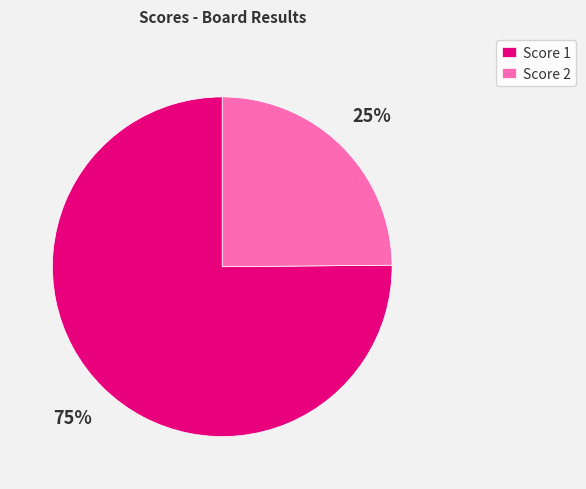

What is the ratio of the value at Score 2 to the value at Score 1?

0.3